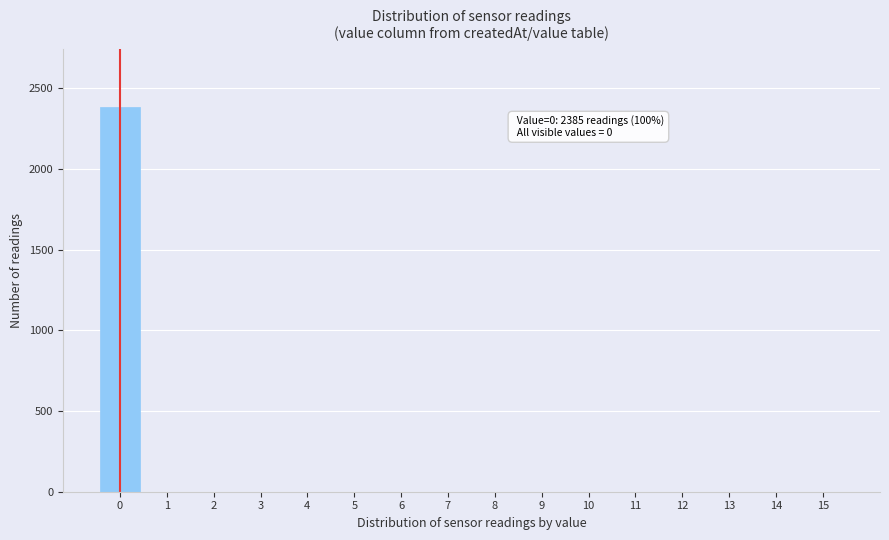

Reading left to right, list all the values displayed in this chart.

0=2385	1=0	2=0	3=0	4=0	5=0	6=0	7=0	8=0	9=0	10=0	11=0	12=0	13=0	14=0	15=0